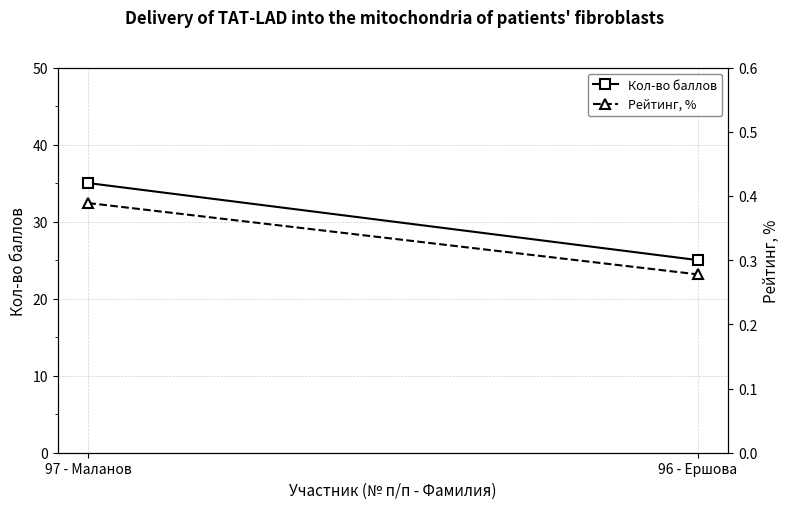

Which has a higher value, 96 - Ершова or 97 - Маланов?

97 - Маланов